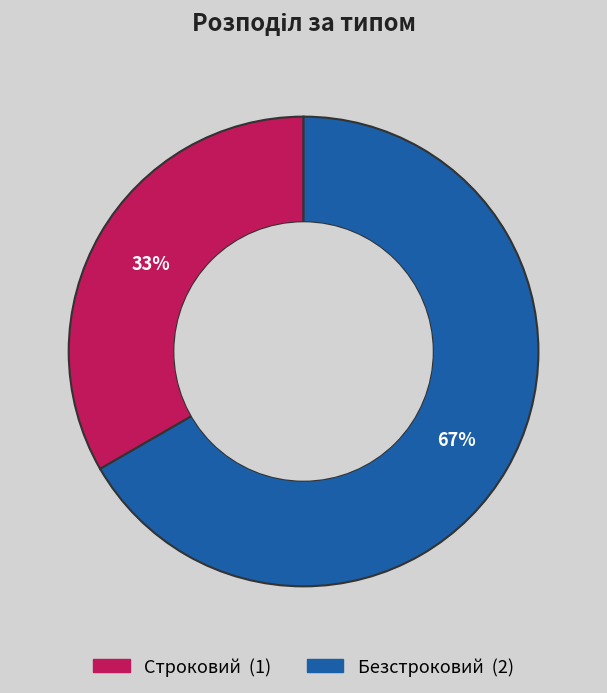

Do Строковий and Безстроковий together represent more than half of the pie?

Yes